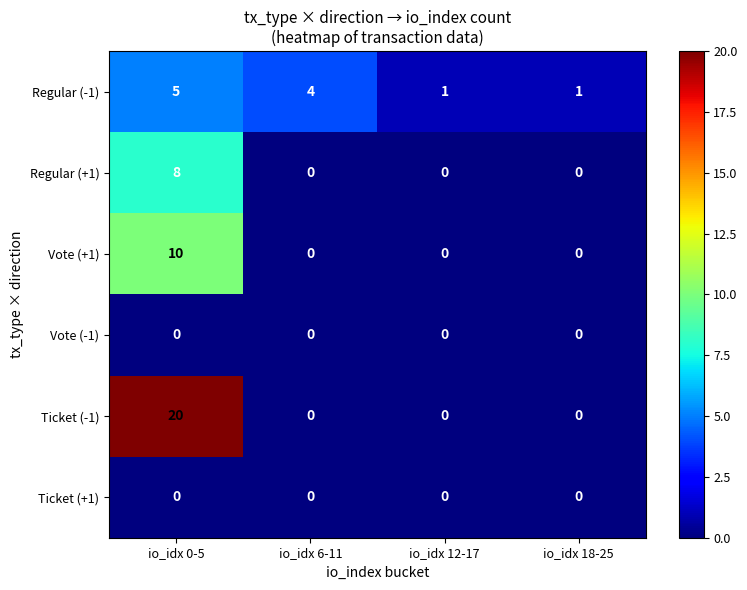

Reading left to right, extract all data points from this chart.

Regular (-1): 5	4	1	1
Regular (+1): 8	0	0	0
Vote (+1): 10	0	0	0
Vote (-1): 0	0	0	0
Ticket (-1): 20	0	0	0
Ticket (+1): 0	0	0	0